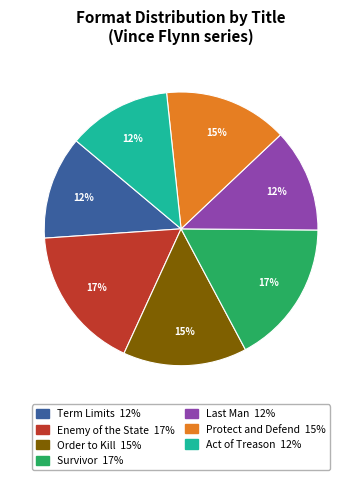

How many slices are in this pie chart?

7